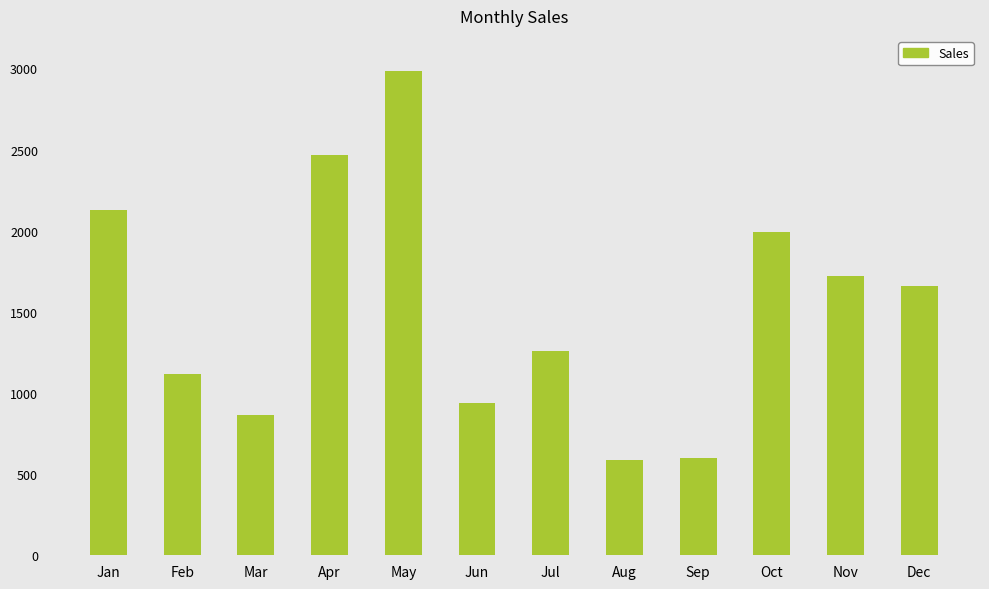

True or false: the data shows 1972 at Jul.

False